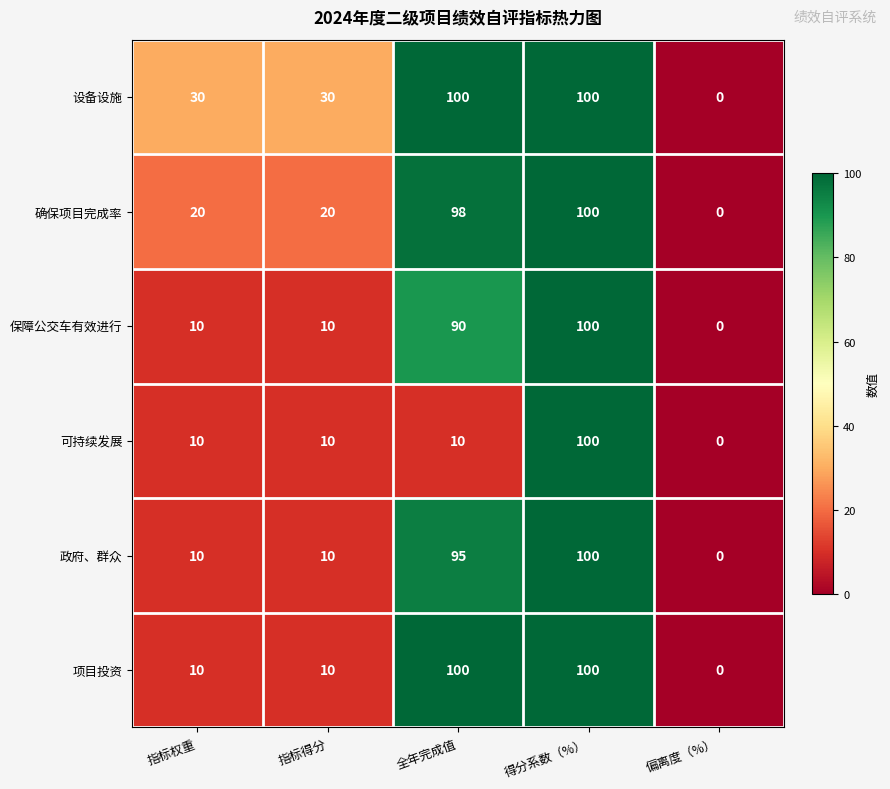

What is the average value of the 保障公交车有效进行 series?

42